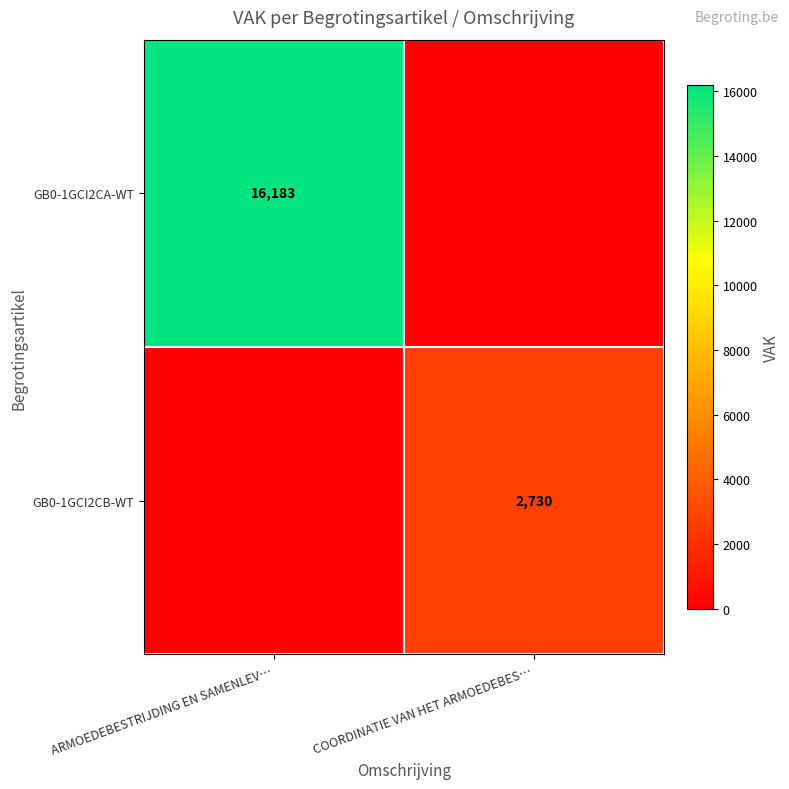

Between COORDINATIE VAN HET ARMOEDEBES… and ARMOEDEBESTRIJDING EN SAMENLEV…, which is larger?

ARMOEDEBESTRIJDING EN SAMENLEV…